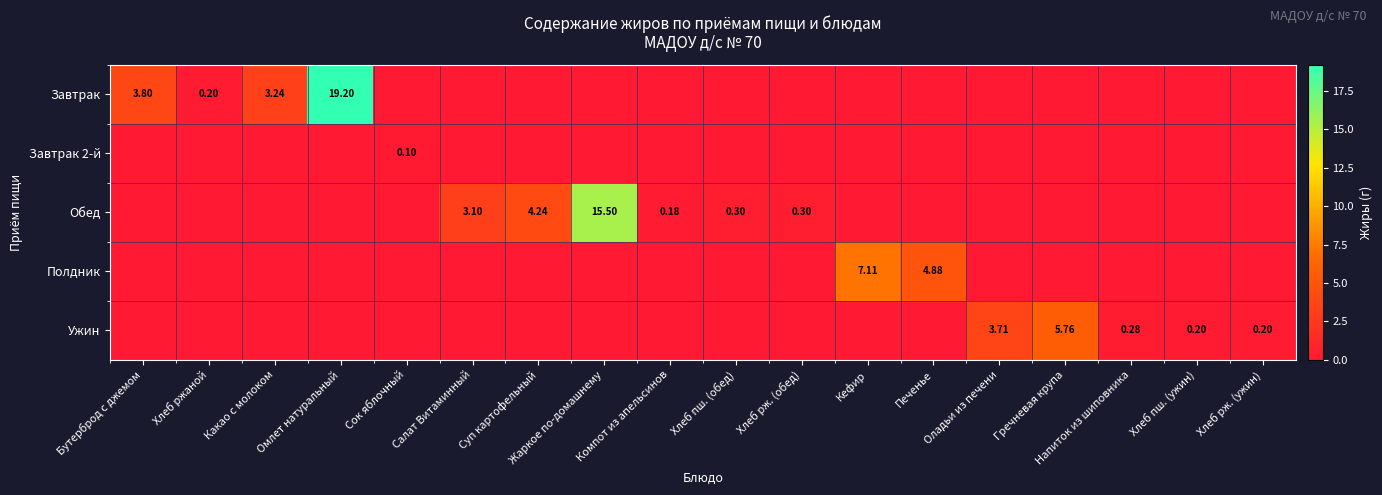

The Ужин series shows 0.1 at Хлеб пш. (ужин). True or false?

False